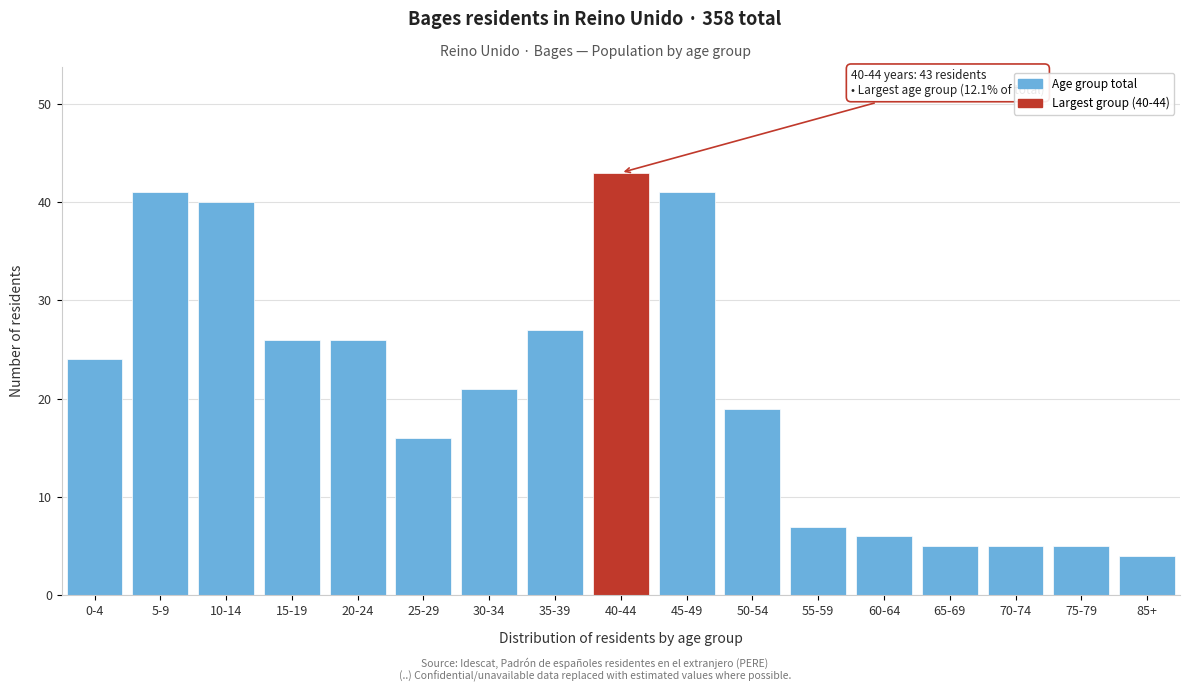

Reading left to right, what are all the values shown in this chart?

24	41	40	26	26	16	21	27	43	41	19	7	6	5	5	5	4